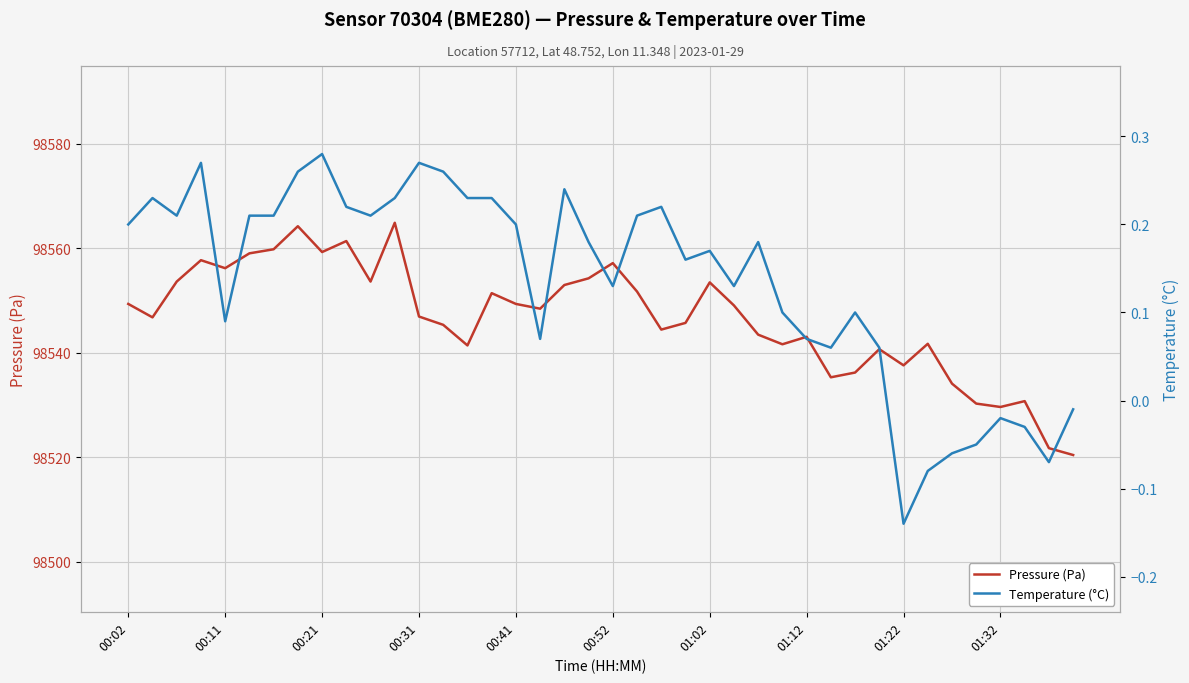

Does the chart display data point markers on the line(s)?

No